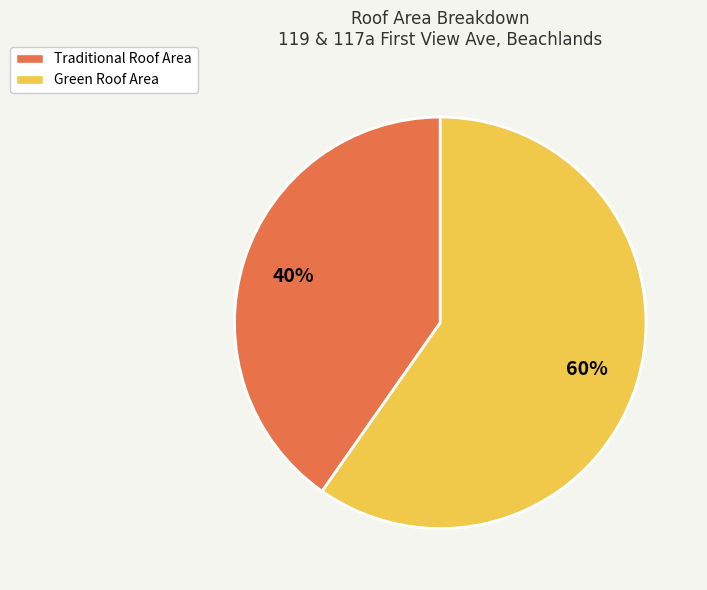

To the nearest percent, what is the combined percentage of Traditional Roof Area and Green Roof Area?

100%